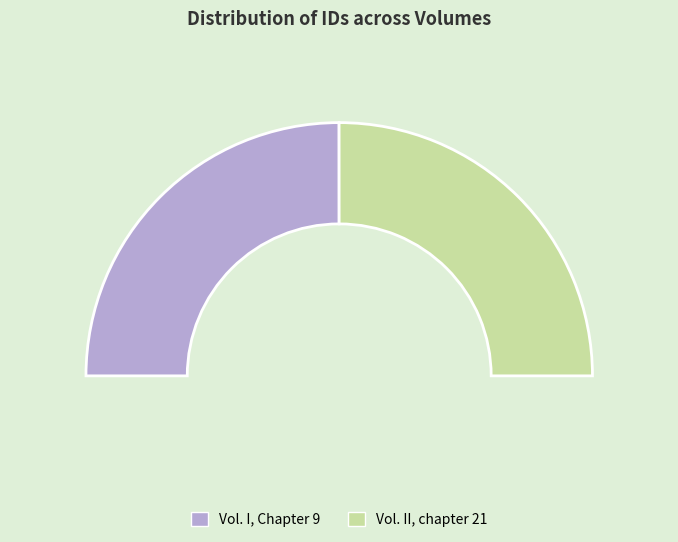

What percentage is NOT represented by Vol. II, chapter 21?

50.0%